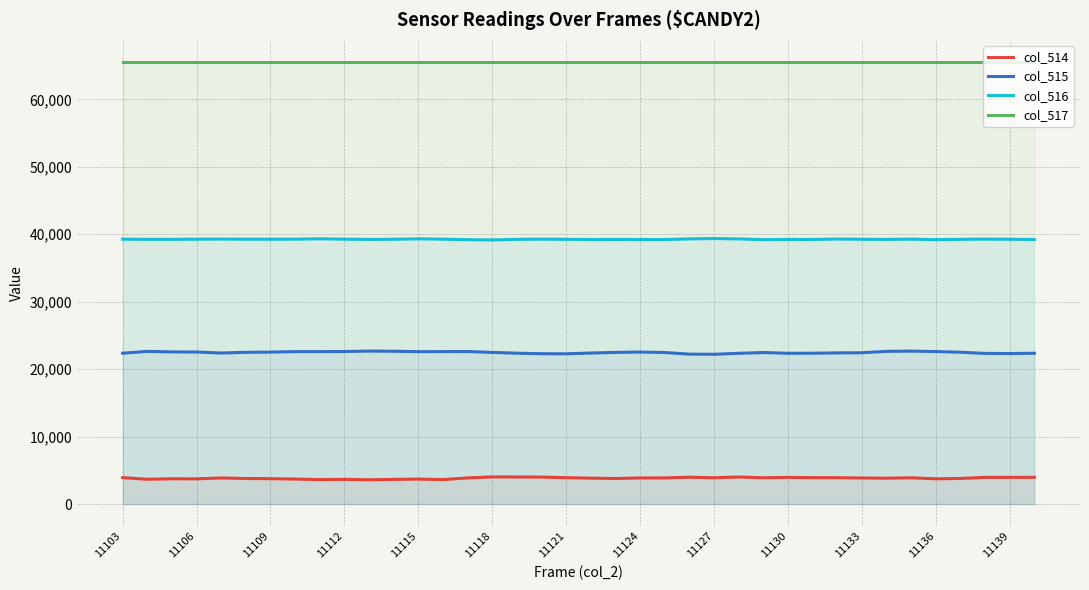

Is it true that col_516 equals 19968 at 35?

False